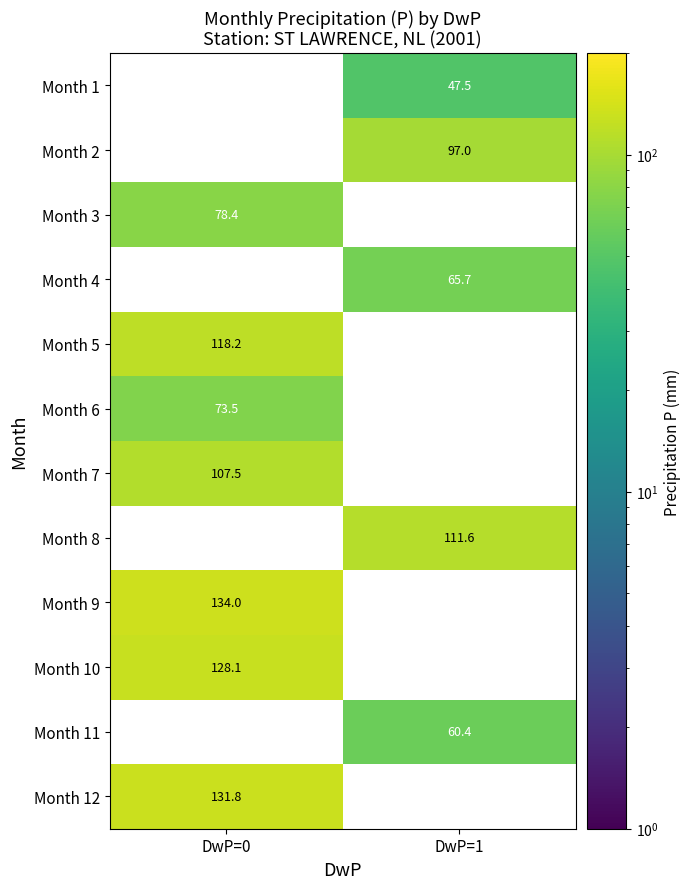

What is the maximum value shown in the chart?

134.0